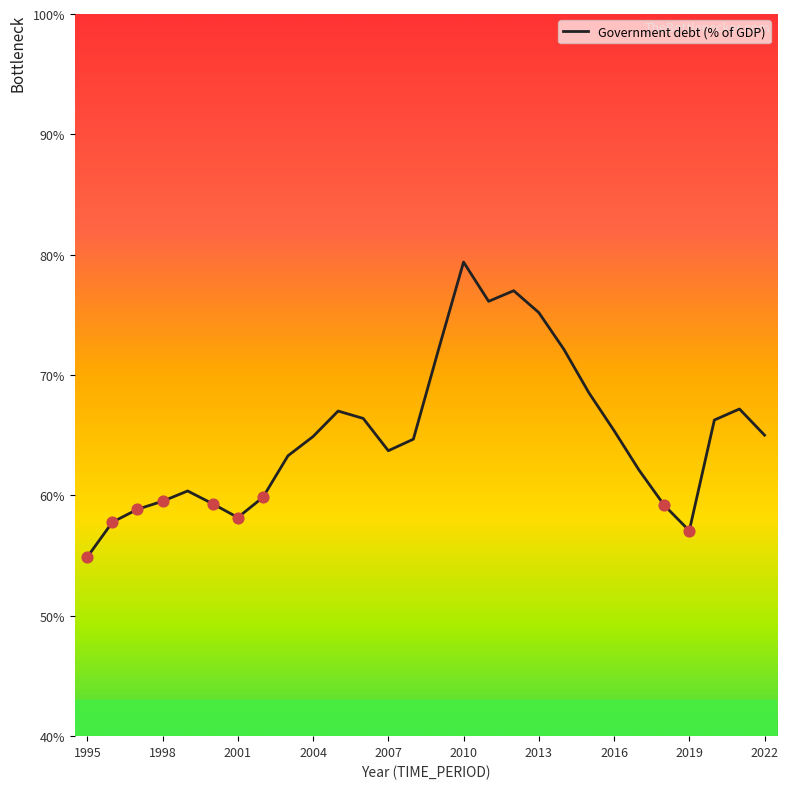

What is the difference between the maximum and minimum values?

24.5